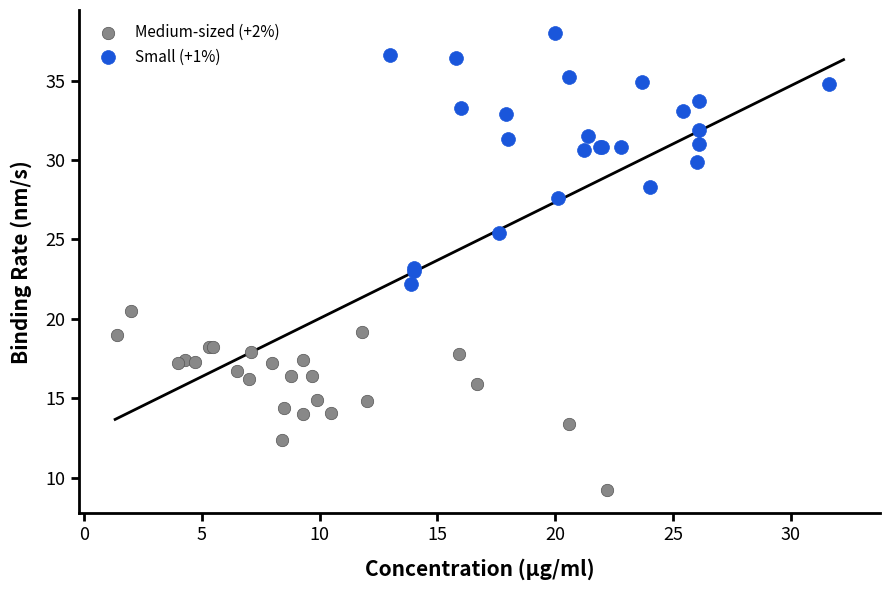

Which series has the widest spread of Y values?

Small (+1%)